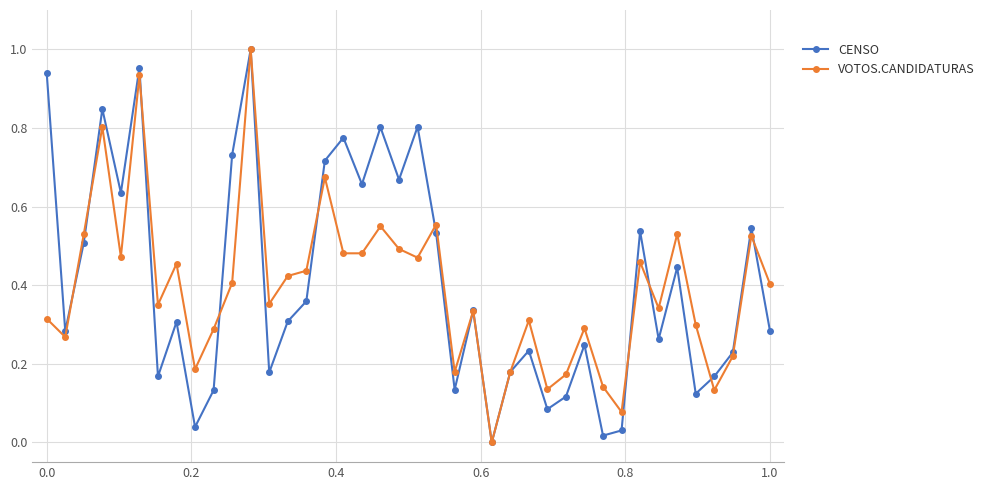

True or false: CENSO has more than 1 interior local peaks.

True